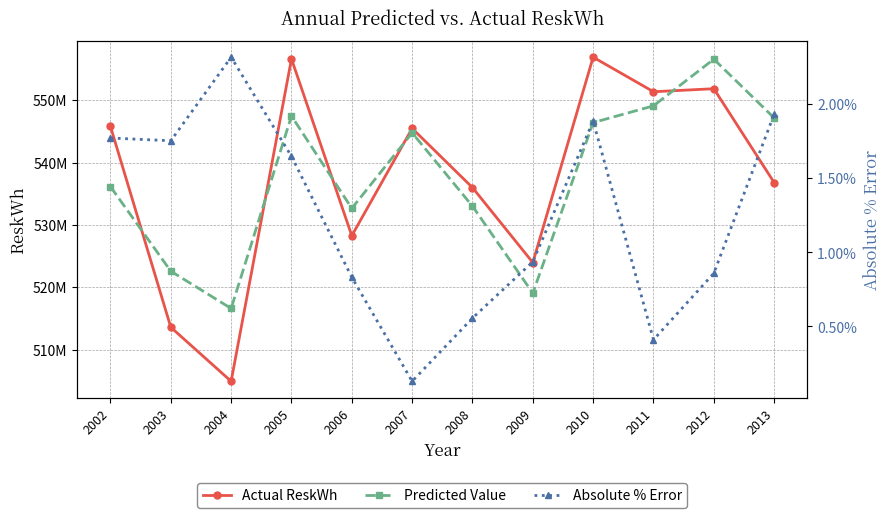

What is the total value across all series at 2002?

1081919047.8